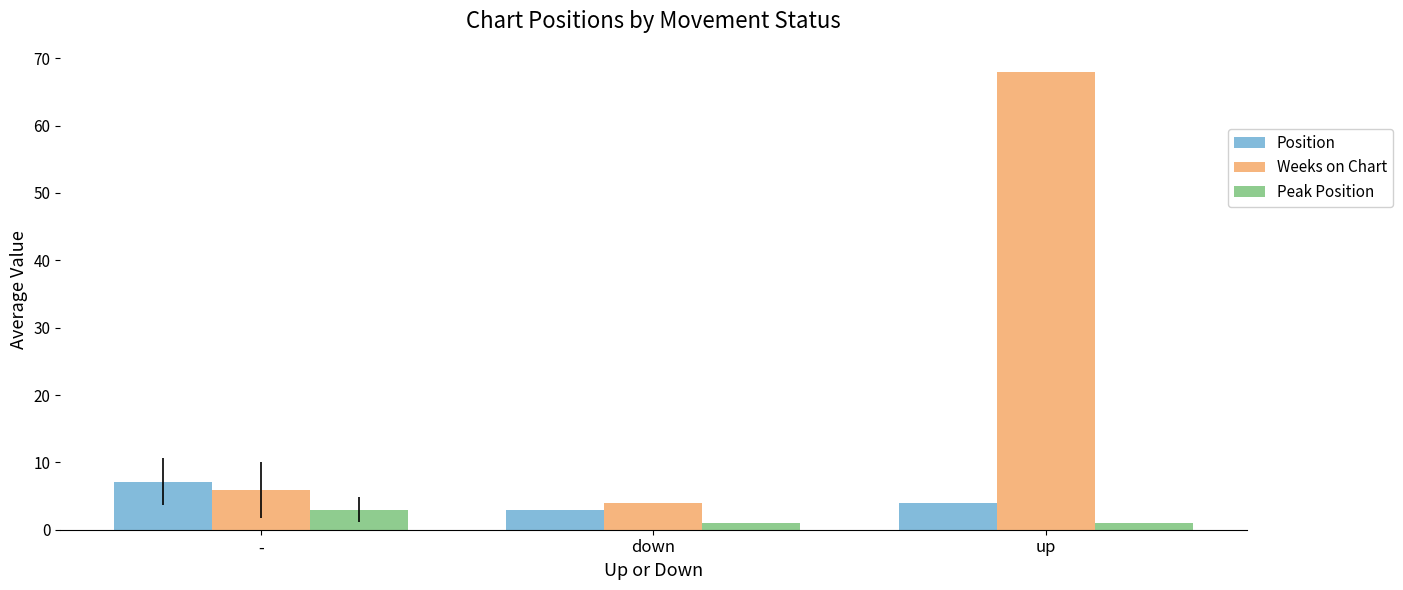

True or false: Position has a value of 4.0 at up.

True